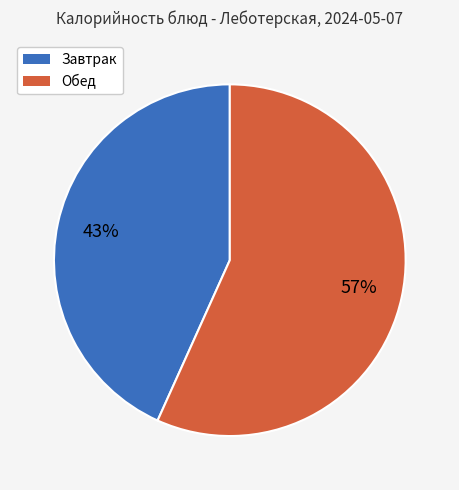

To the nearest percent, what is the combined percentage of Обед and Завтрак?

100%